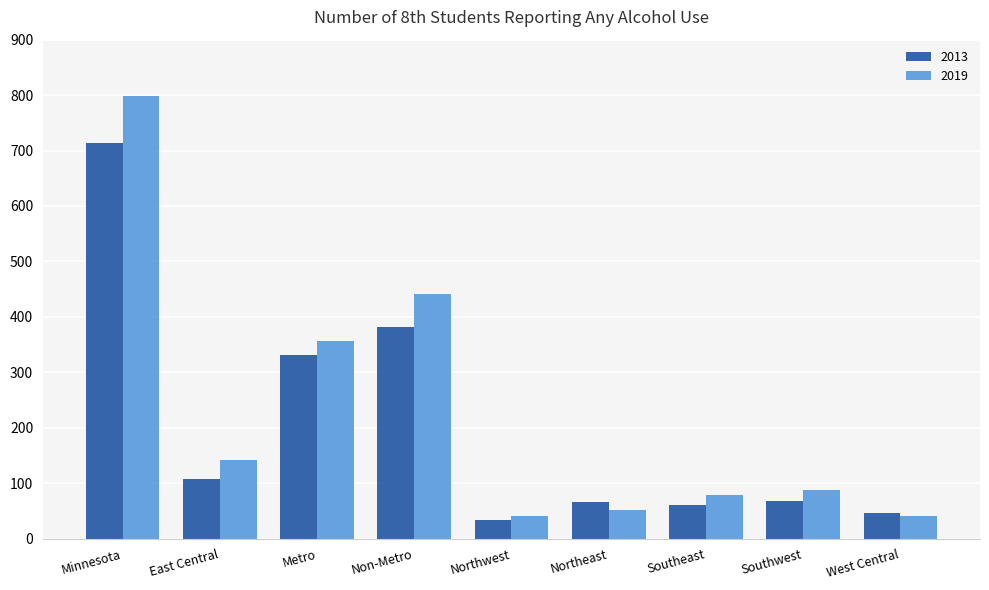

What is the label of the 8th bar from the right?

East Central